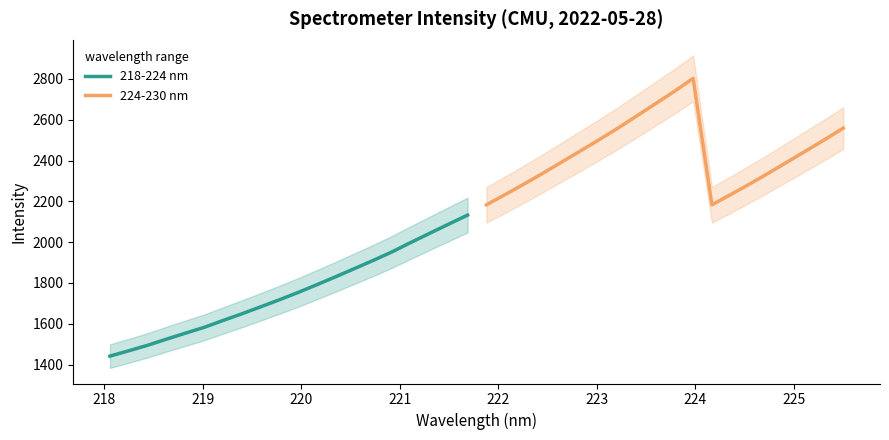

True or false: 218-224 nm and 224-230 nm cross at least once.

False